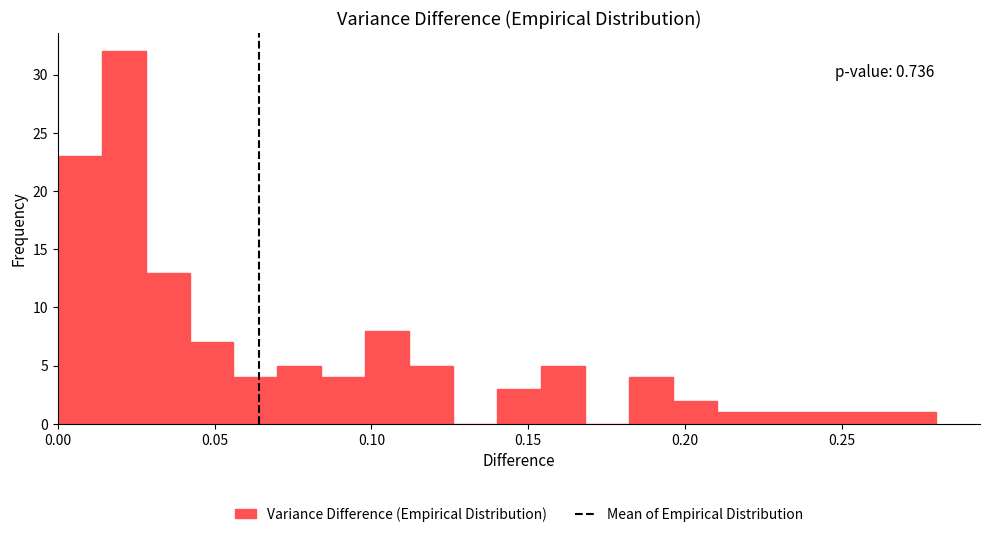

Around what value on the x-axis is the tallest bar? Give the approximate position of its centre, as read against the axis.

0.020